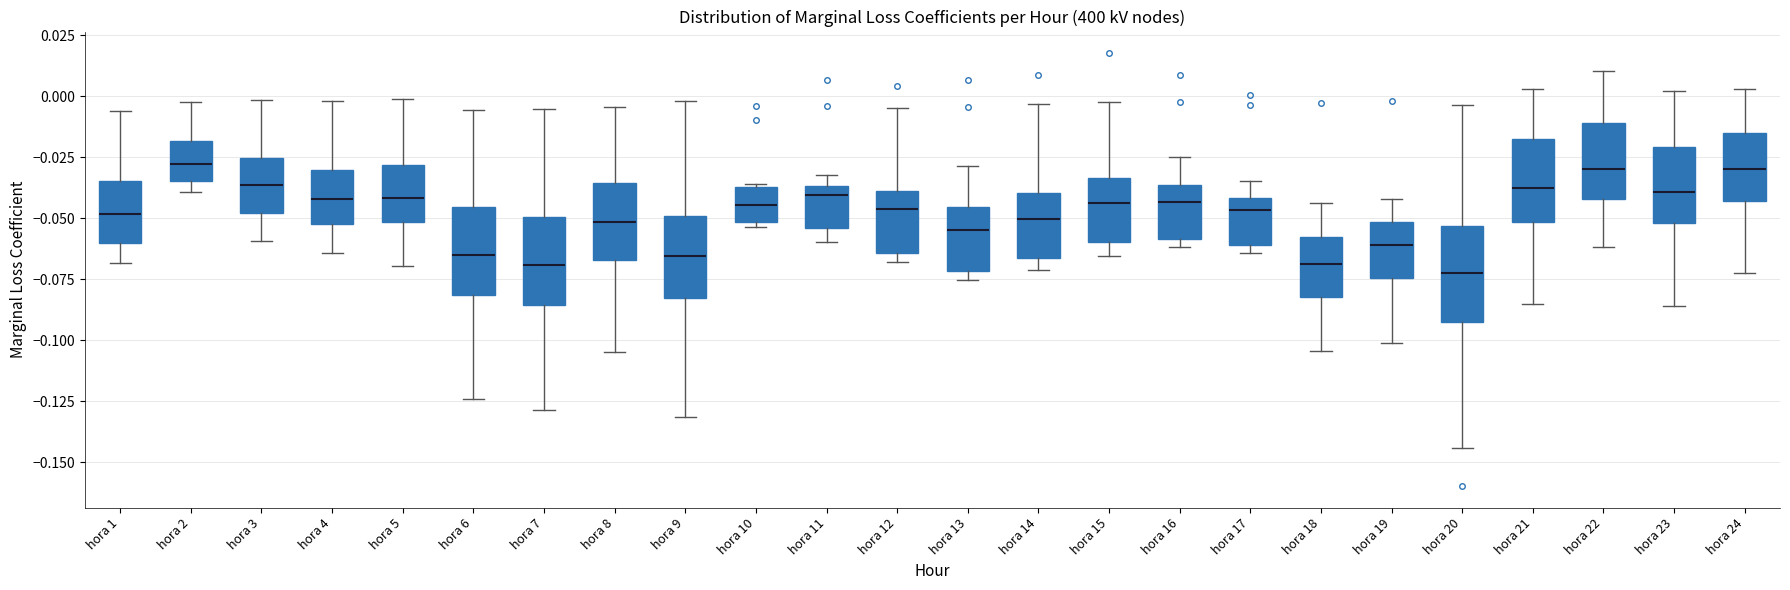

Reading left to right, transcribe this box plot: for each box, give where its median line is, the range the box spans, and where its two whiskers end, as read against the y-axis. The values are not printed on the chart, so give them approximately, as read against the axis.

hora 1: median -0.050, box -0.060 to -0.035, whiskers -0.070 to -0.005
hora 2: median -0.030, box -0.035 to -0.020, whiskers -0.040 to 0.000
hora 3: median -0.035, box -0.050 to -0.025, whiskers -0.060 to 0.000
hora 4: median -0.040, box -0.050 to -0.030, whiskers -0.065 to 0.000
hora 5: median -0.040, box -0.050 to -0.030, whiskers -0.070 to 0.000
hora 6: median -0.065, box -0.080 to -0.045, whiskers -0.125 to -0.005
hora 7: median -0.070, box -0.085 to -0.050, whiskers -0.130 to -0.005
hora 8: median -0.050, box -0.065 to -0.035, whiskers -0.105 to -0.005
hora 9: median -0.065, box -0.085 to -0.050, whiskers -0.130 to 0.000
hora 10: median -0.045, box -0.050 to -0.035, whiskers -0.055 to -0.035
hora 11: median -0.040, box -0.055 to -0.035, whiskers -0.060 to -0.030
hora 12: median -0.045, box -0.065 to -0.040, whiskers -0.070 to -0.005
hora 13: median -0.055, box -0.070 to -0.045, whiskers -0.075 to -0.030
hora 14: median -0.050, box -0.065 to -0.040, whiskers -0.070 to -0.005
hora 15: median -0.045, box -0.060 to -0.035, whiskers -0.065 to 0.000
hora 16: median -0.045, box -0.060 to -0.035, whiskers -0.060 (just below the box's lower edge) to -0.025
hora 17: median -0.045, box -0.060 to -0.040, whiskers -0.065 to -0.035
hora 18: median -0.070, box -0.080 to -0.060, whiskers -0.105 to -0.045
hora 19: median -0.060, box -0.075 to -0.050, whiskers -0.100 to -0.040
hora 20: median -0.070, box -0.095 to -0.055, whiskers -0.145 to -0.005
hora 21: median -0.040, box -0.050 to -0.020, whiskers -0.085 to 0.005
hora 22: median -0.030, box -0.040 to -0.010, whiskers -0.060 to 0.010
hora 23: median -0.040, box -0.050 to -0.020, whiskers -0.085 to 0.000
hora 24: median -0.030, box -0.045 to -0.015, whiskers -0.075 to 0.005